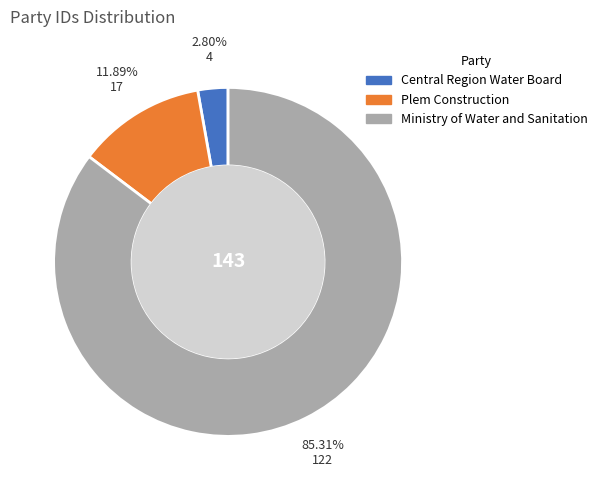

Approximately how many times larger is the value at Plem Construction compared to Central Region Water Board?

4.2